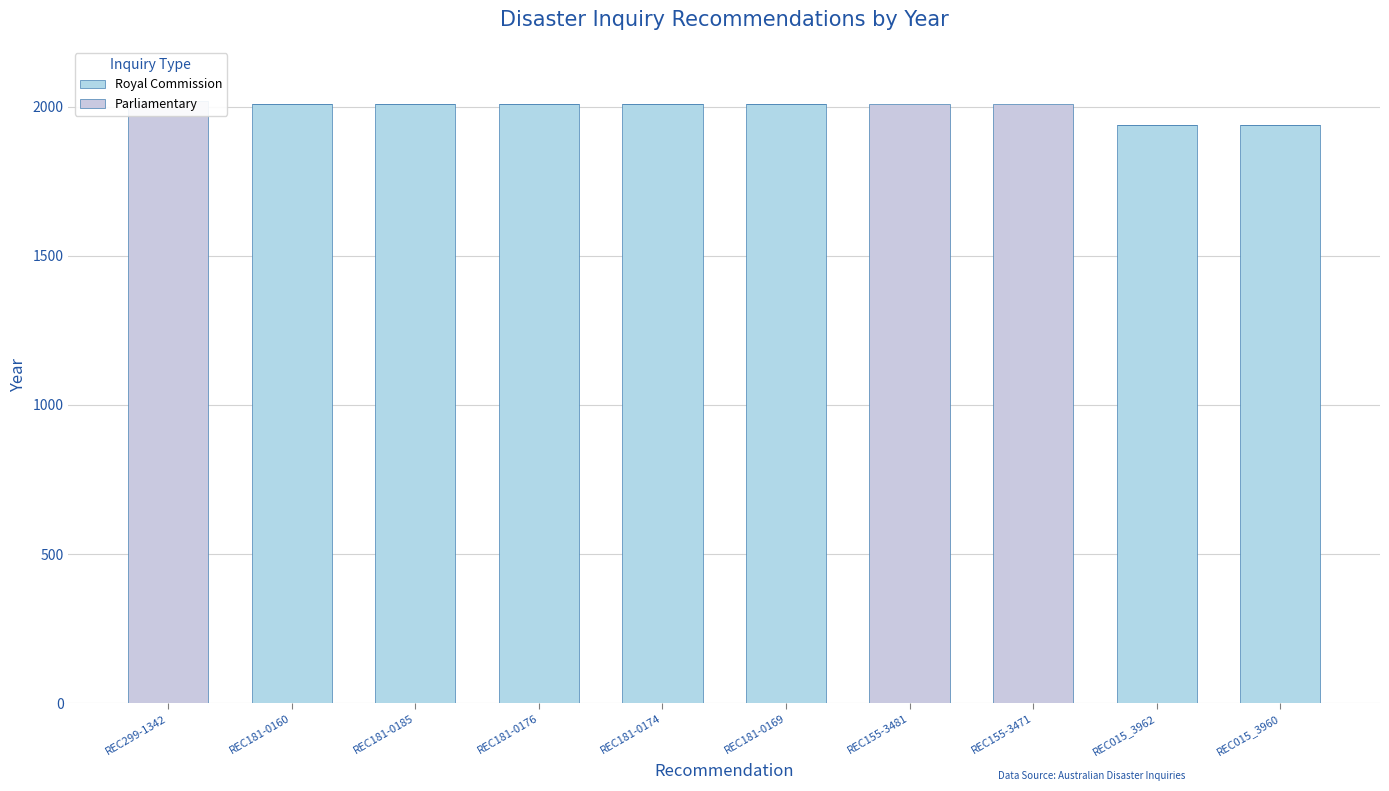

What are all the series names shown in the legend?

Royal Commission, Parliamentary